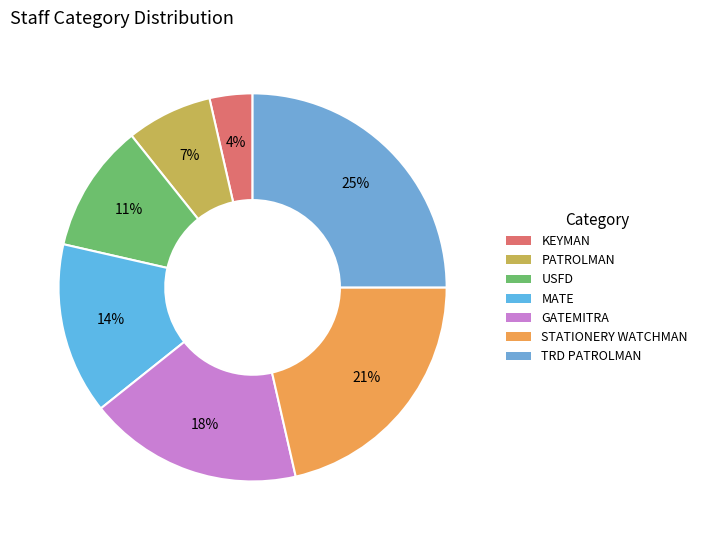

Rank the categories by value from highest to lowest.

TRD PATROLMAN, STATIONERY WATCHMAN, GATEMITRA, MATE, USFD, PATROLMAN, KEYMAN